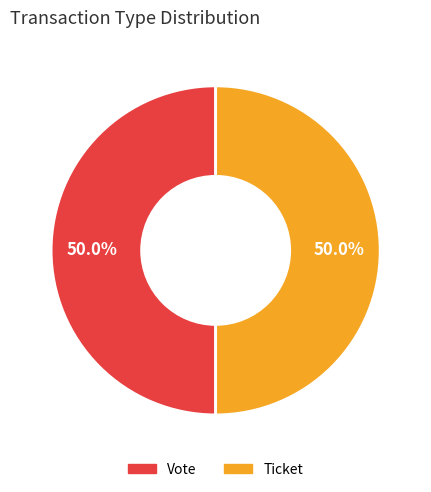

How many slices are in this pie chart?

2